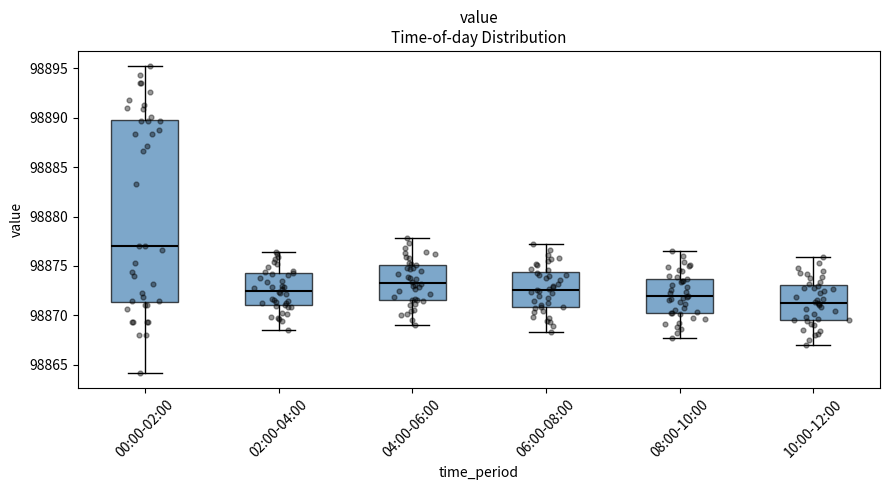

Reading left to right, transcribe this box plot: for each box, give where its median line is, the range the box spans, and where its two whiskers end, as read against the y-axis. The values are not printed on the chart, so give them approximately, as read against the axis.

00:00-02:00: median 98877.0, box 98871.5 to 98890.0, whiskers 98864.0 to 98895.0
02:00-04:00: median 98872.5, box 98871.0 to 98874.5, whiskers 98868.5 to 98876.5
04:00-06:00: median 98873.5, box 98871.5 to 98875.0, whiskers 98869.0 to 98878.0
06:00-08:00: median 98872.5, box 98871.0 to 98874.5, whiskers 98868.5 to 98877.0
08:00-10:00: median 98872.0, box 98870.0 to 98873.5, whiskers 98867.5 to 98876.5
10:00-12:00: median 98871.5, box 98869.5 to 98873.0, whiskers 98867.0 to 98876.0